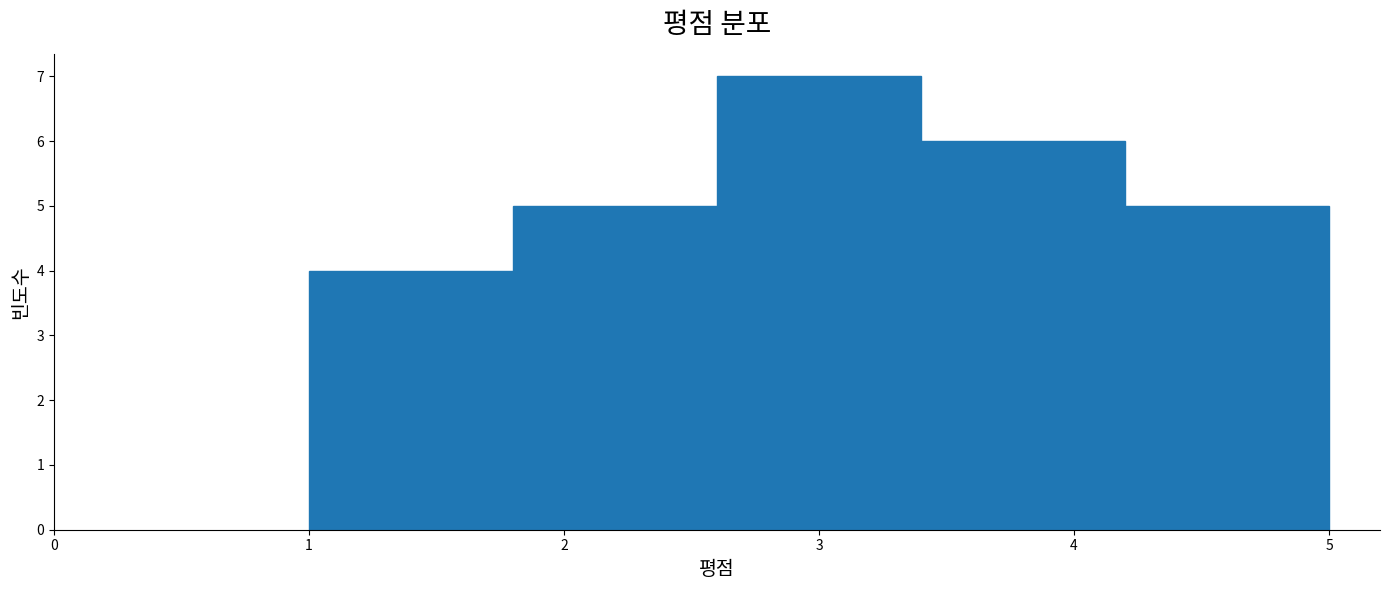

Reading left to right, transcribe this chart: for each bar, give the range it covers on the x-axis and its height. The values are not printed on the chart, so give them approximately, as read against the axis.

1.0 to 1.8: 4
1.8 to 2.6: 5
2.6 to 3.4: 7
3.4 to 4.2: 6
4.2 to 5.0: 5